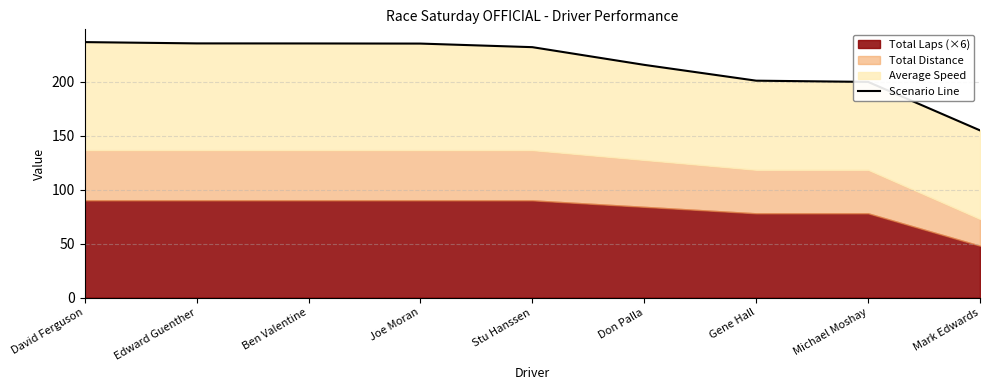

Rank the categories by value from lowest to highest.

Mark Edwards, Michael Moshay, Gene Hall, Don Palla, Stu Hanssen, Joe Moran, Ben Valentine, Edward Guenther, David Ferguson